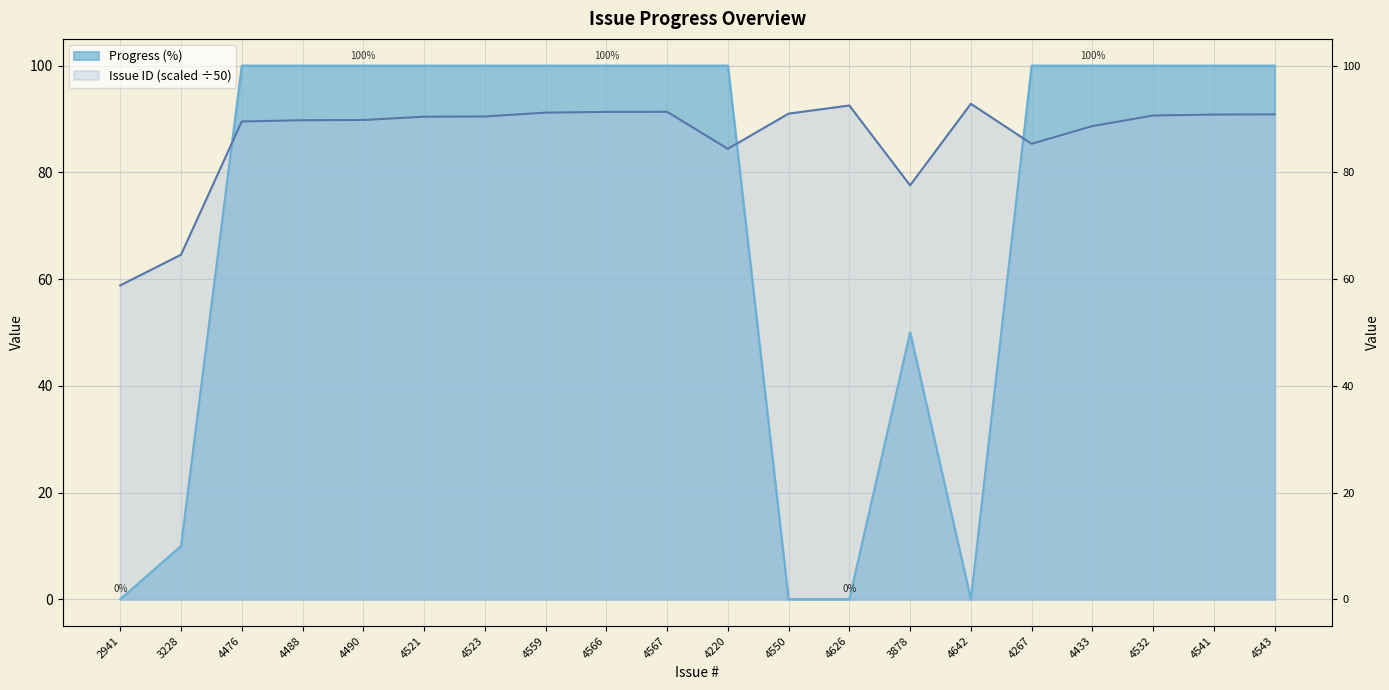

How many Progress (%) values are between 50 and 100?

15